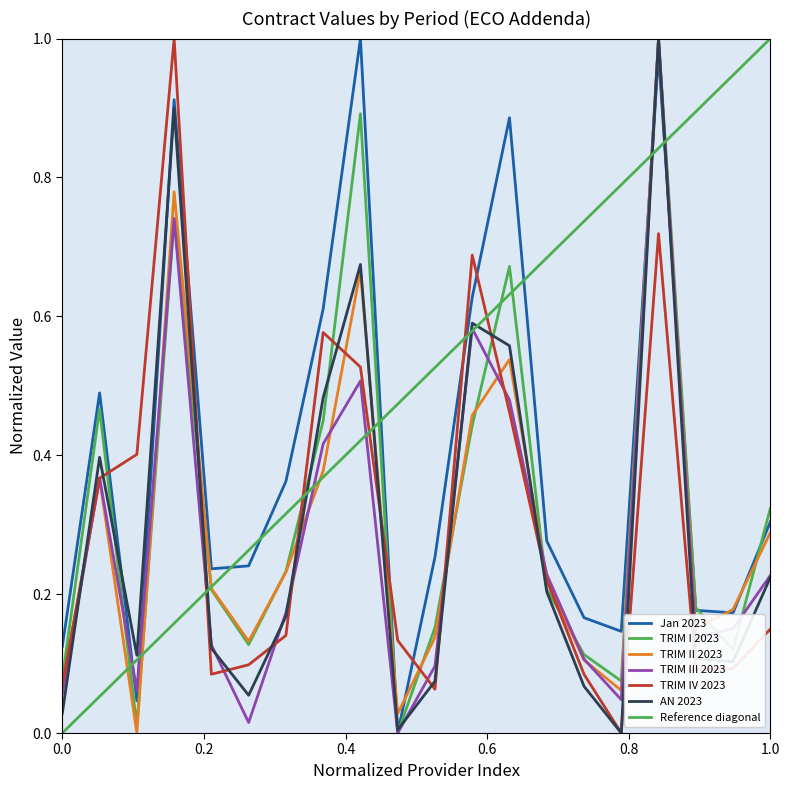

At which category does AN 2023 reach its first local valley?

3